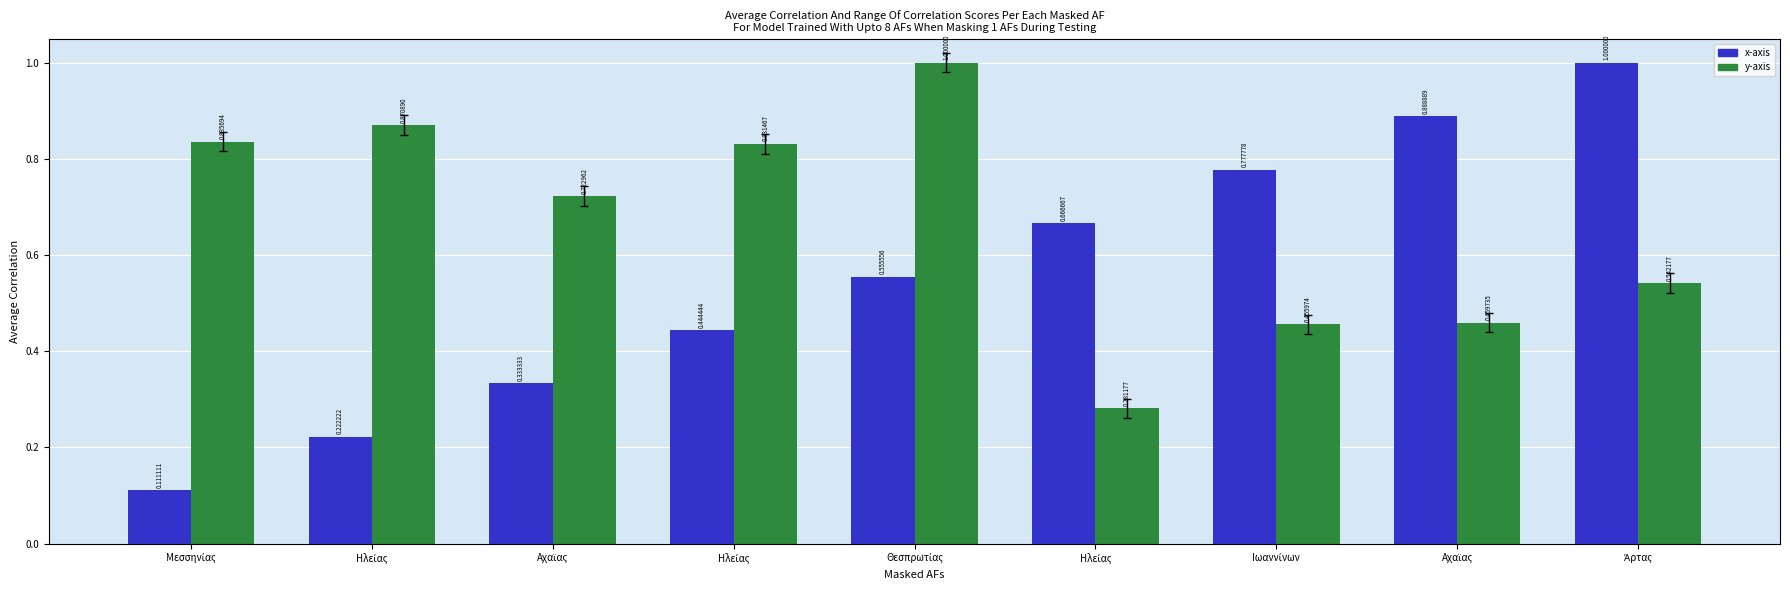

How many groups of bars are there?

9